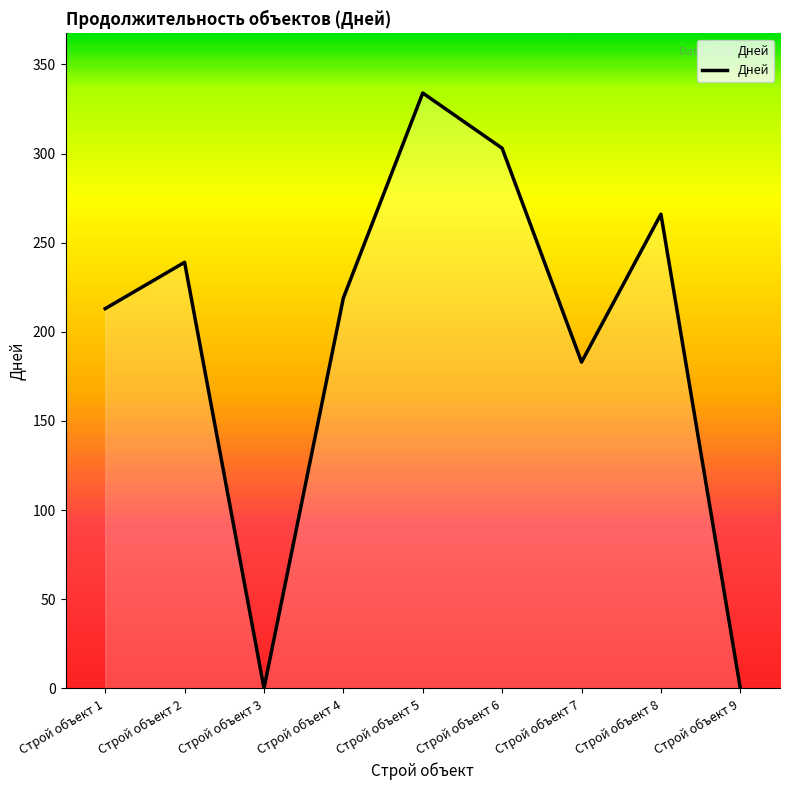

What is the ratio of the value at Строй объект 6 to the value at Строй объект 4?

1.4